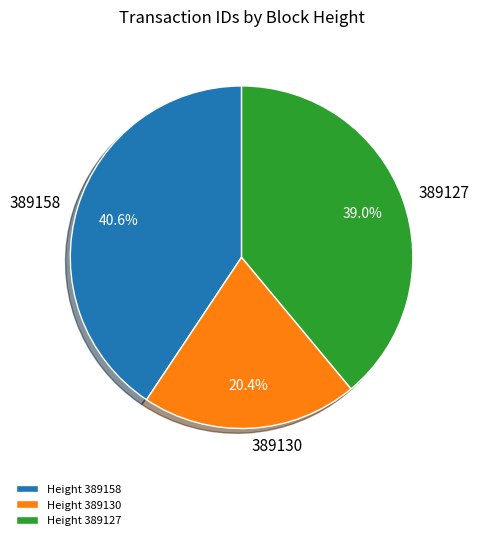

Which category has the smallest portion of the pie?

389130